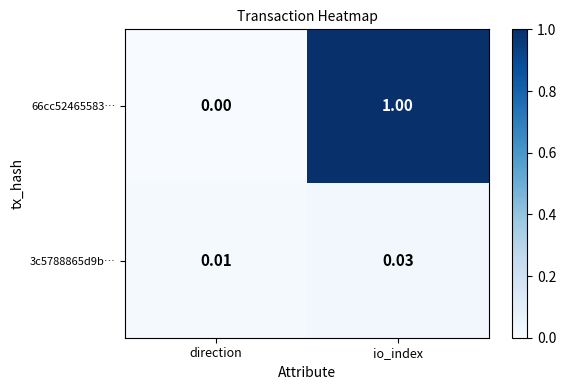

List the series in order of their overall mean, lowest first.

3c5788865d9b…, 66cc52465583…